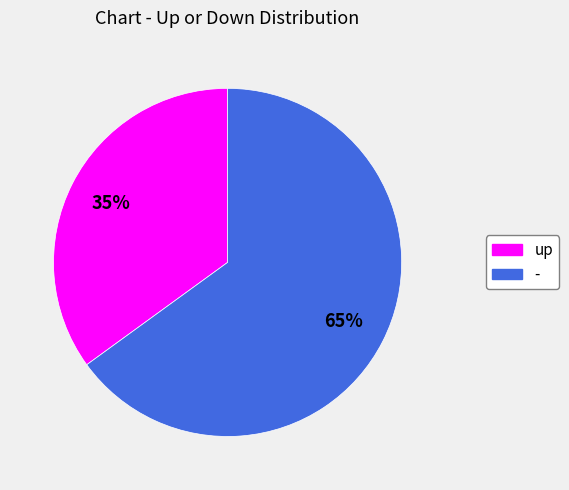

Rank the categories by value from highest to lowest.

-, up